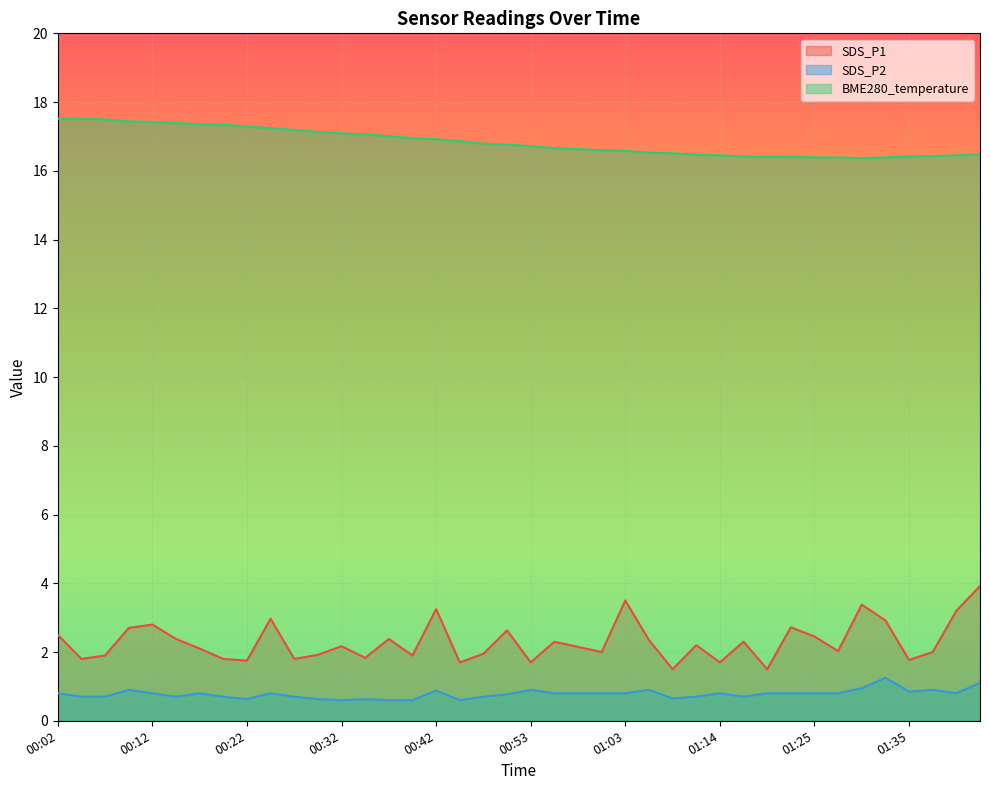

At which label is SDS_P1 closest to 2?

01:00